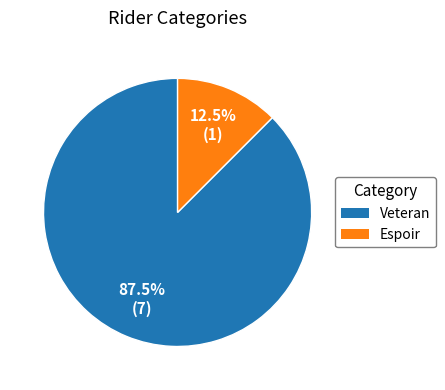

What is the largest slice in the pie chart?

Veteran